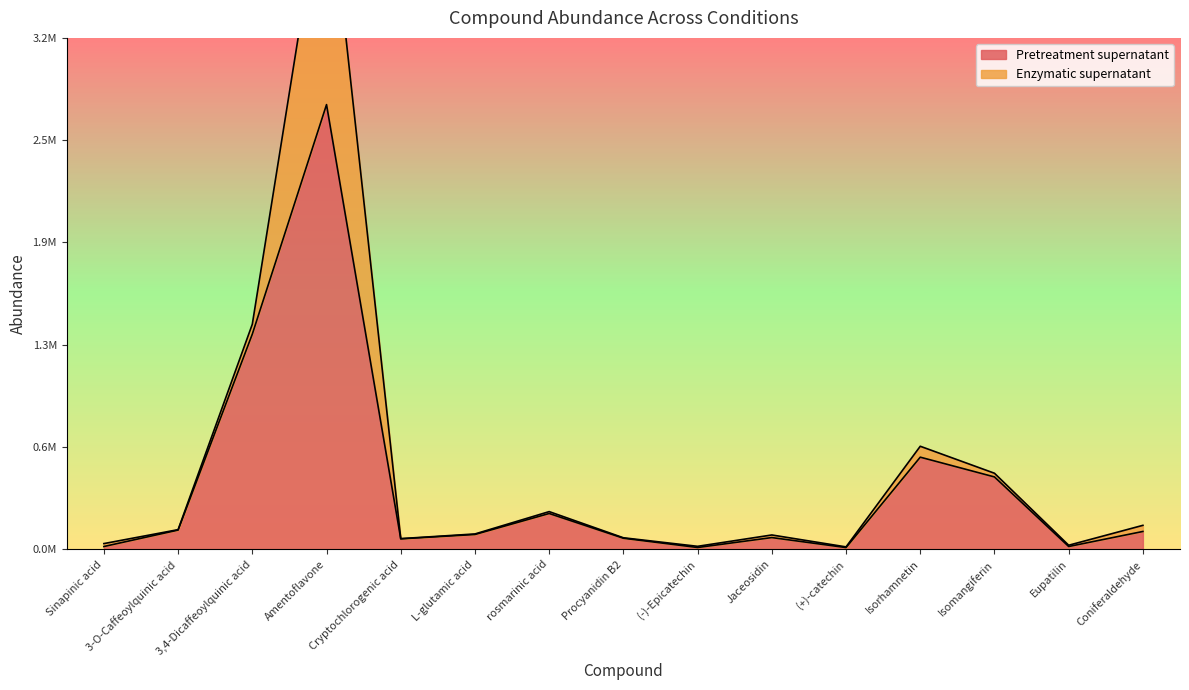

What is the sum of all values?

5928174.2